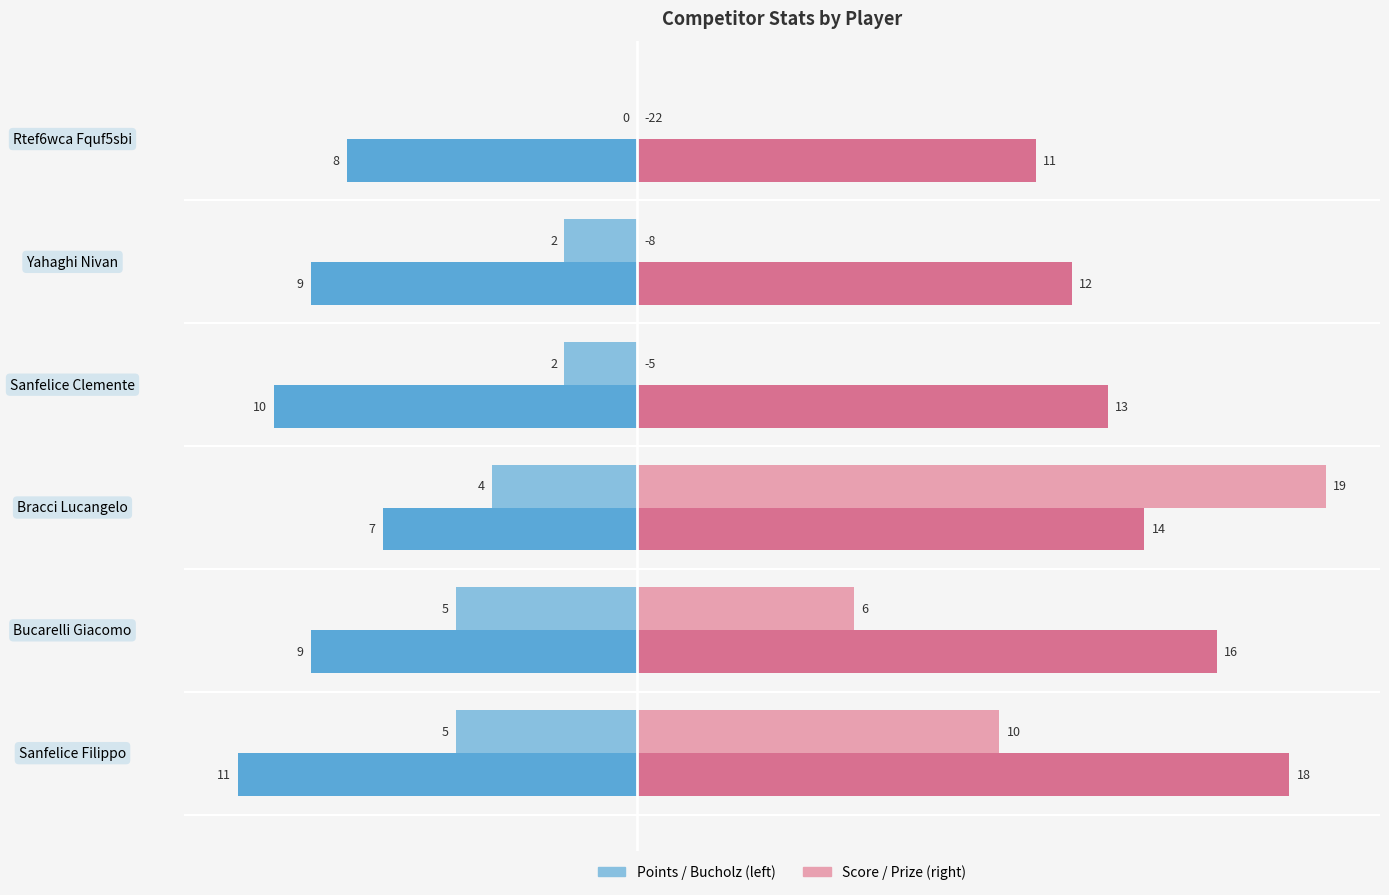

What is the maximum value shown in the chart?

19